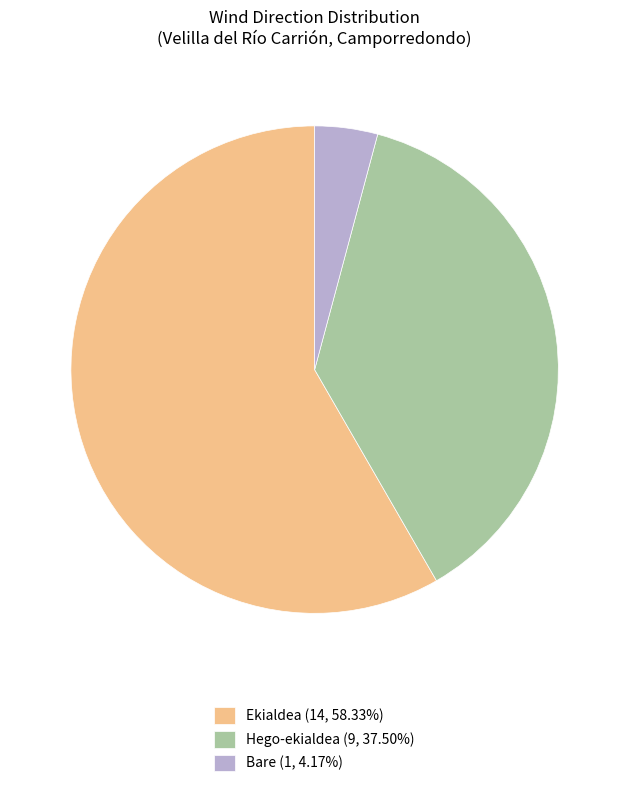

Approximately how many times larger is the value at Ekialdea compared to Hego-ekialdea?

1.6